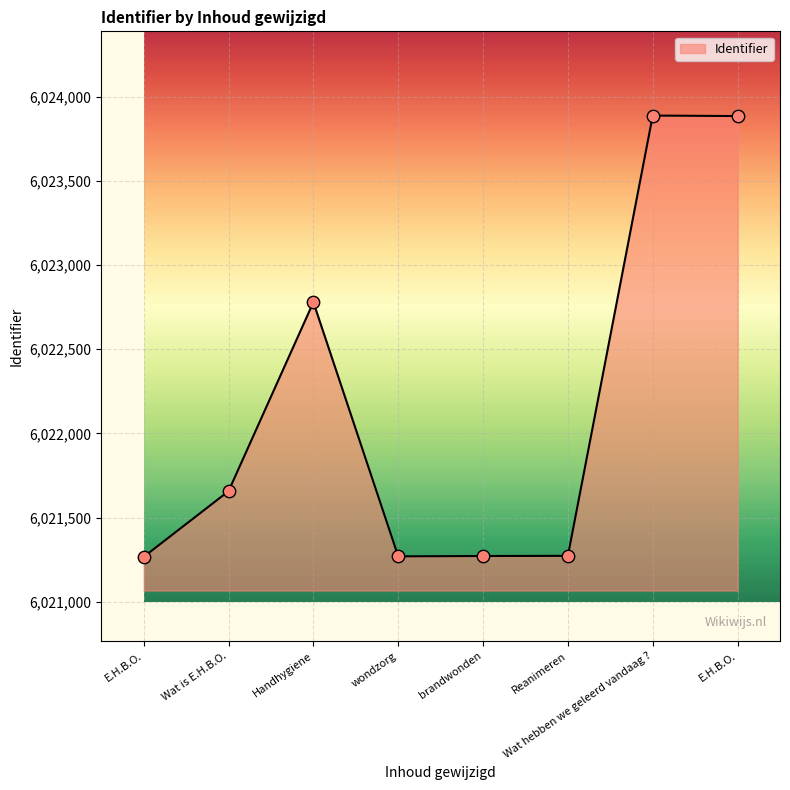

How many values are below 6021657?

4